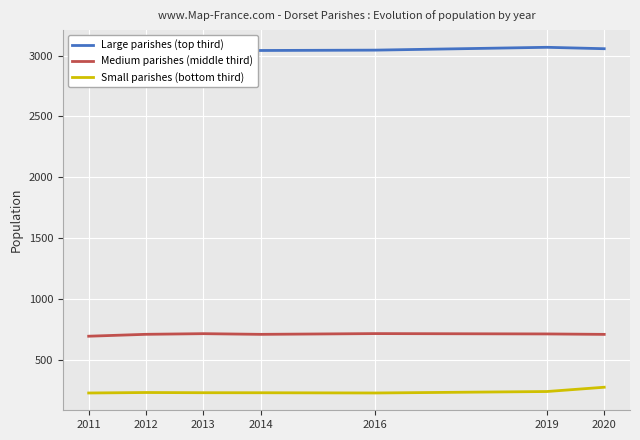

The value of Medium parishes (middle third) at 2013 is 1026.0. True or false?

False